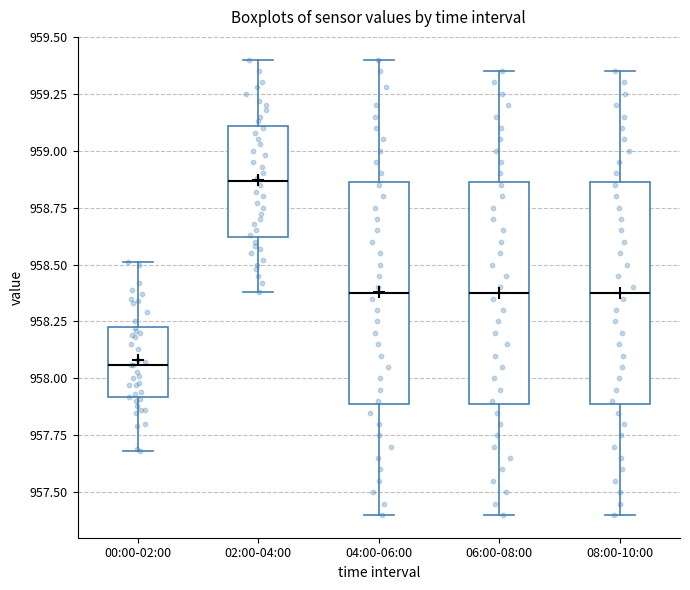

Where is the upper edge of the box for 02:00-04:00 on the y-axis? The values are not printed on the chart, so give them approximately, as read against the axis.

959.10